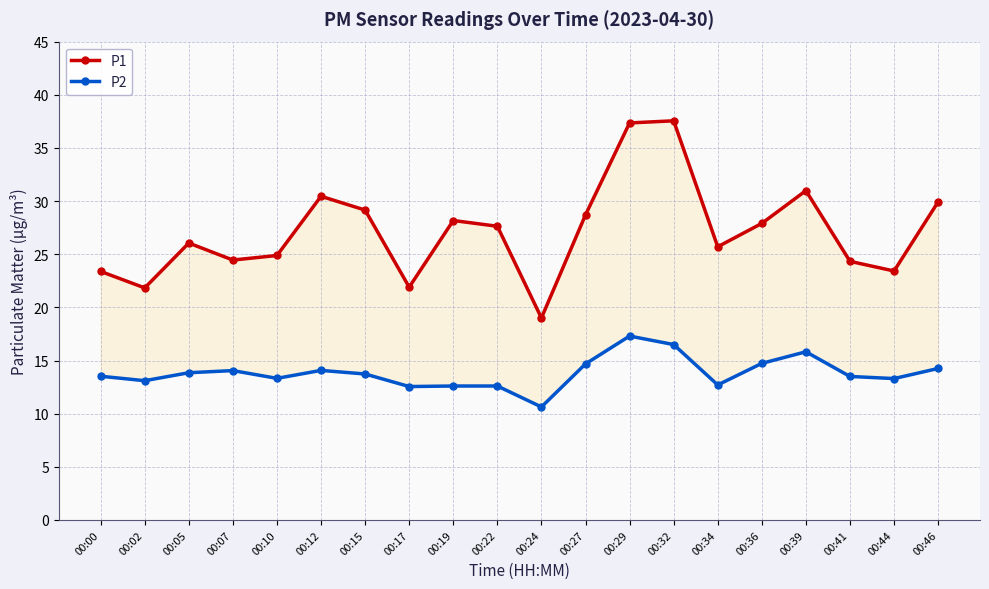

Is the value of P1 at 00:36 greater than the value of P2 at 00:29?

Yes